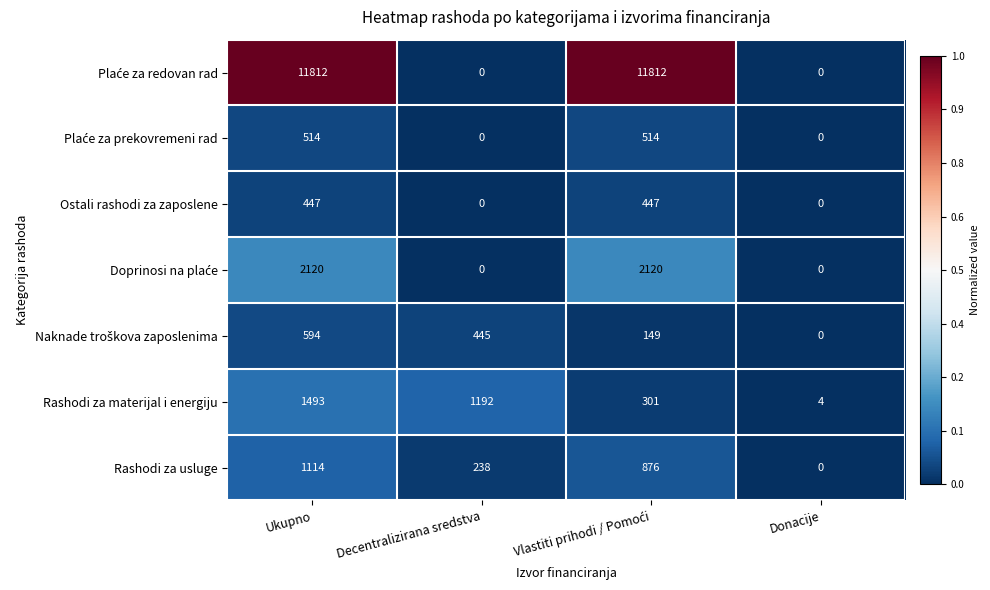

How many distinct data groups are displayed?

7